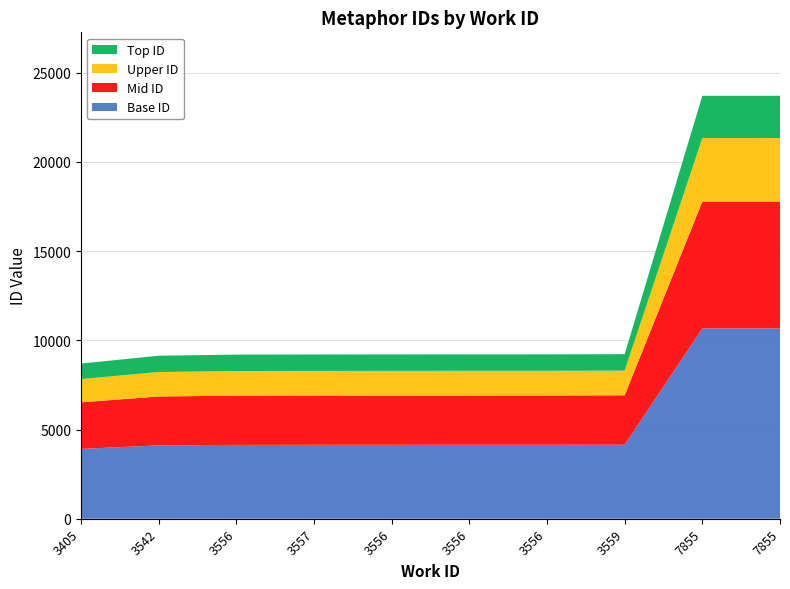

Reading right to left, list all the values displayed in this chart.

7855=23703	7855=23702	3559=9222	3556=9213	3556=9212	3556=9208	3557=9205	3556=9197	3542=9136	3405=8696